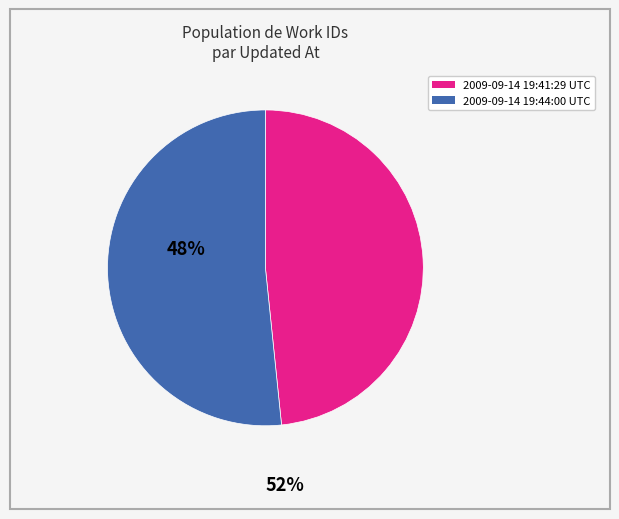

The 2009-09-14 19:44:00 UTC slice represents 64% of the pie. True or false?

False